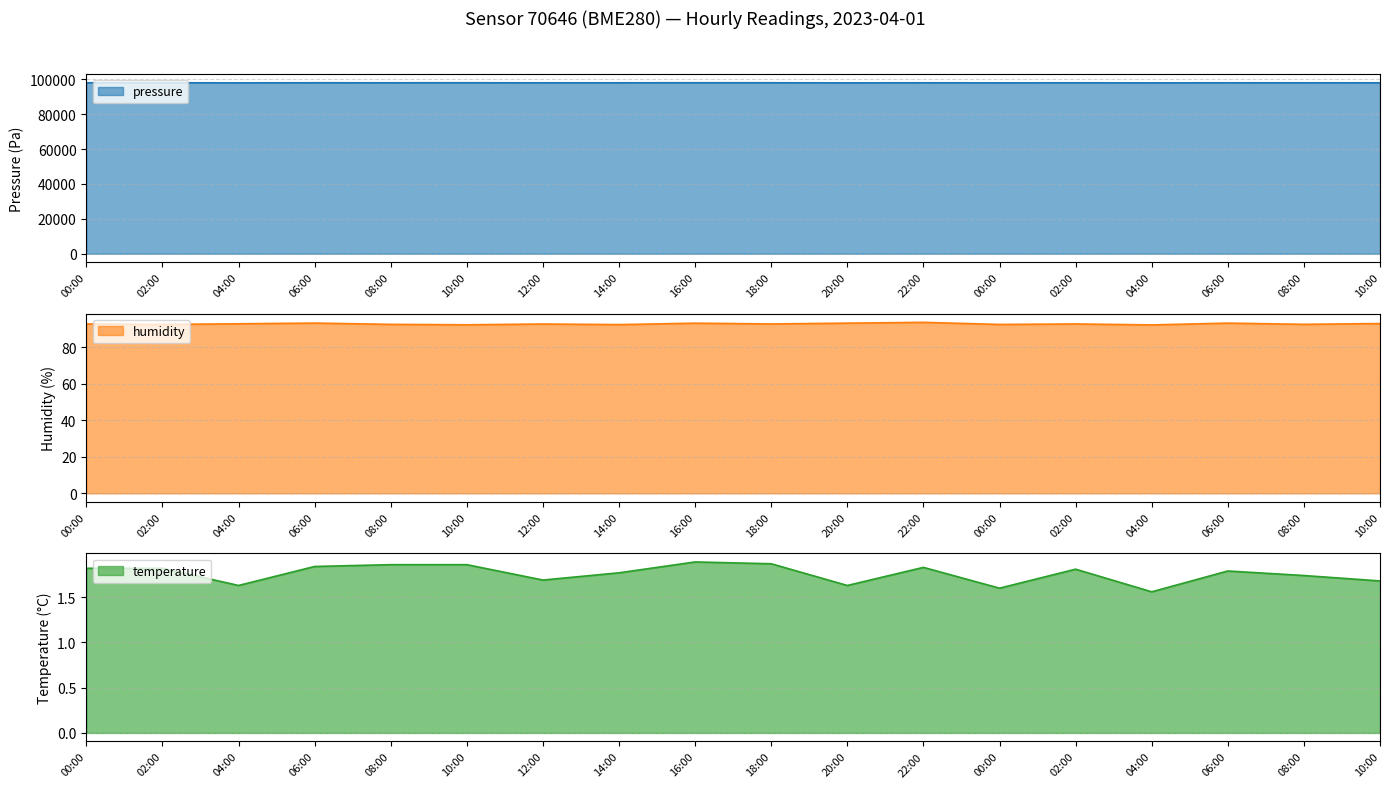

At which label does temperature reach its minimum?

04:00